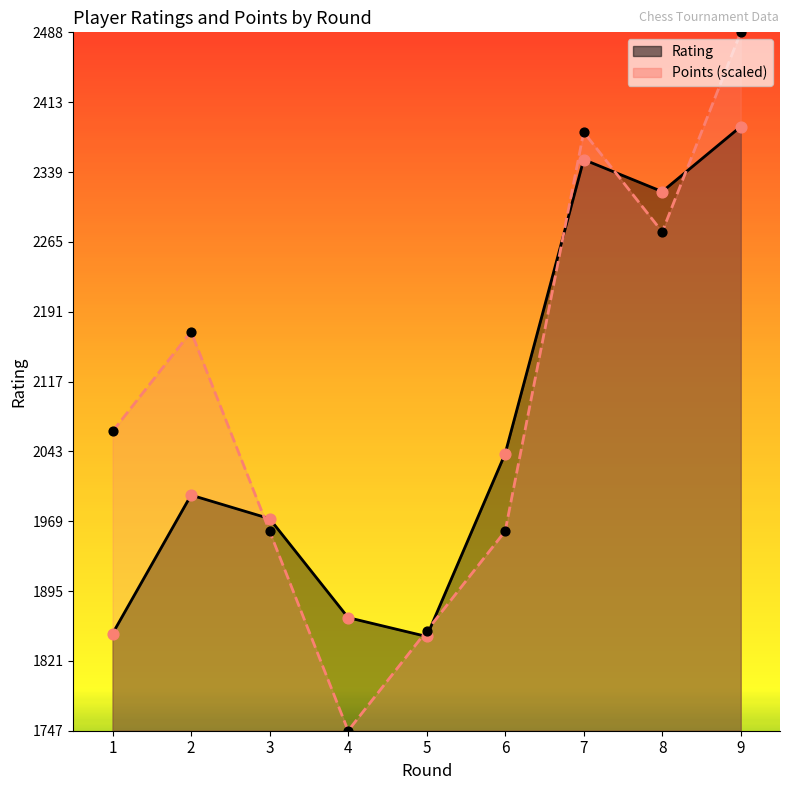

At which category is the sum across all series the highest?

9